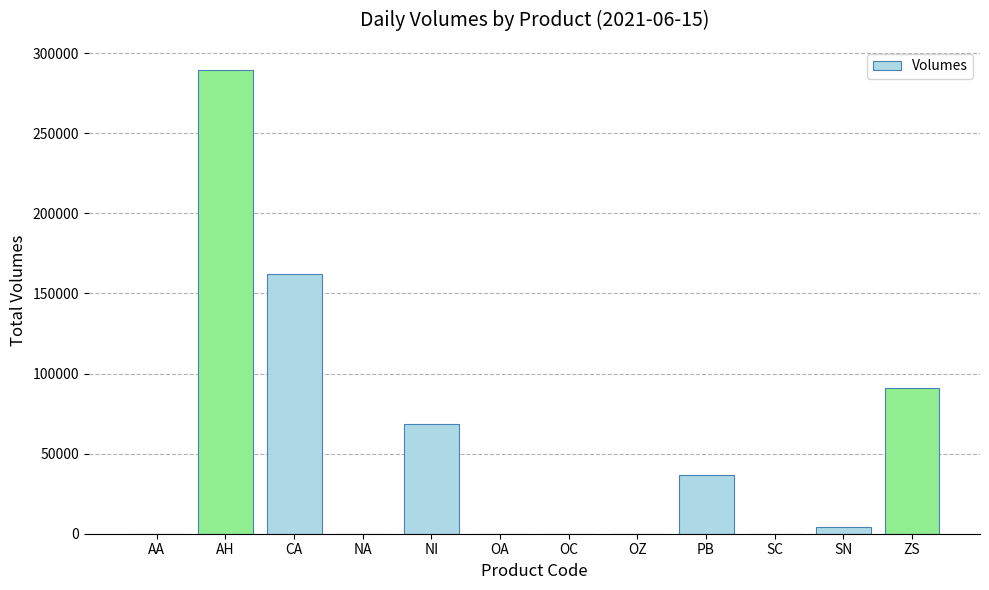

At which category does the chart reach its peak across all series?

AH